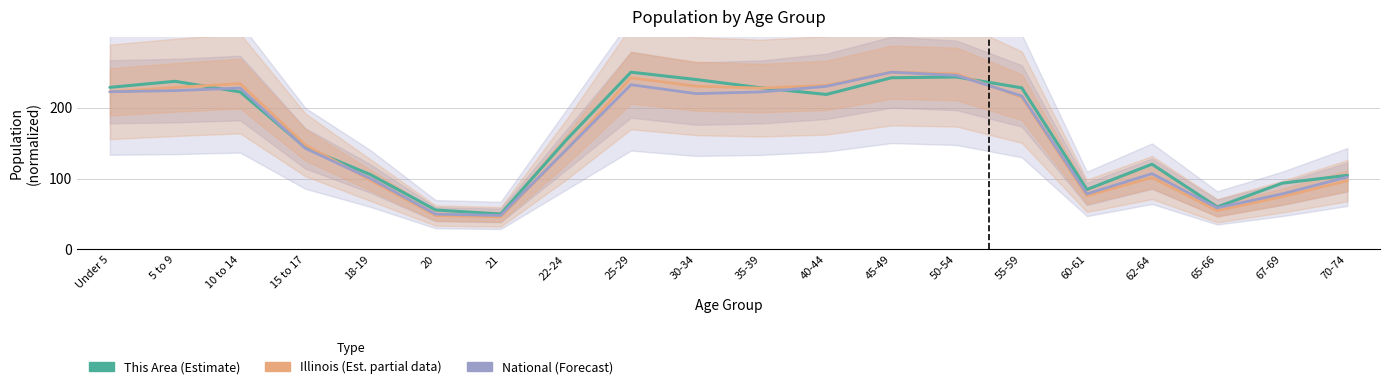

True or false: Illinois (Est. partial data) has a value of 321.1 at 40-44.

False